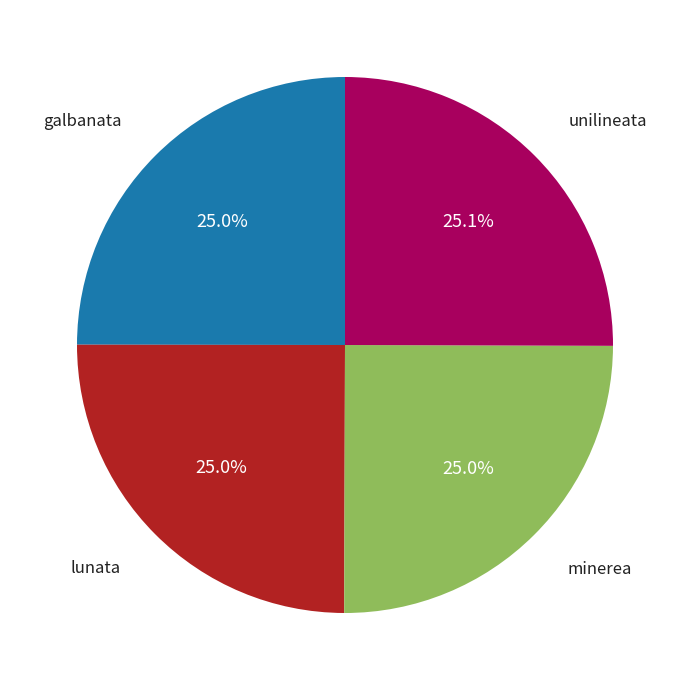

How much of the chart is everything except lunata?

75.0%